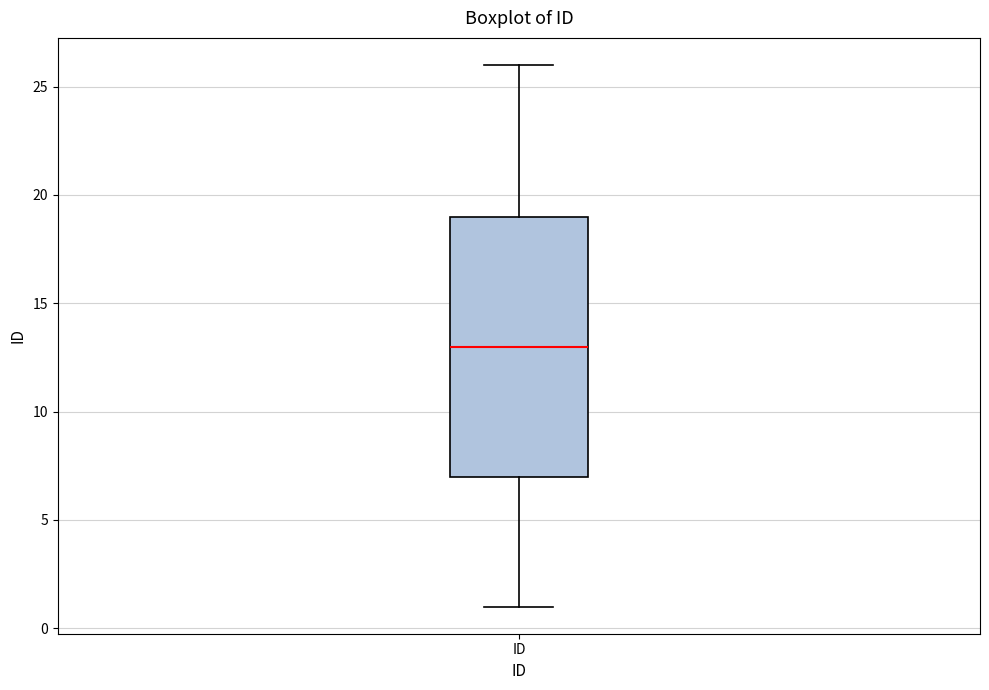

Transcribe this box plot: give where the median line is, the range the box spans, and where the two whiskers end, as read against the y-axis. The values are not printed on the chart, so give them approximately, as read against the axis.

median 13, box 7 to 19, whiskers 1 to 26